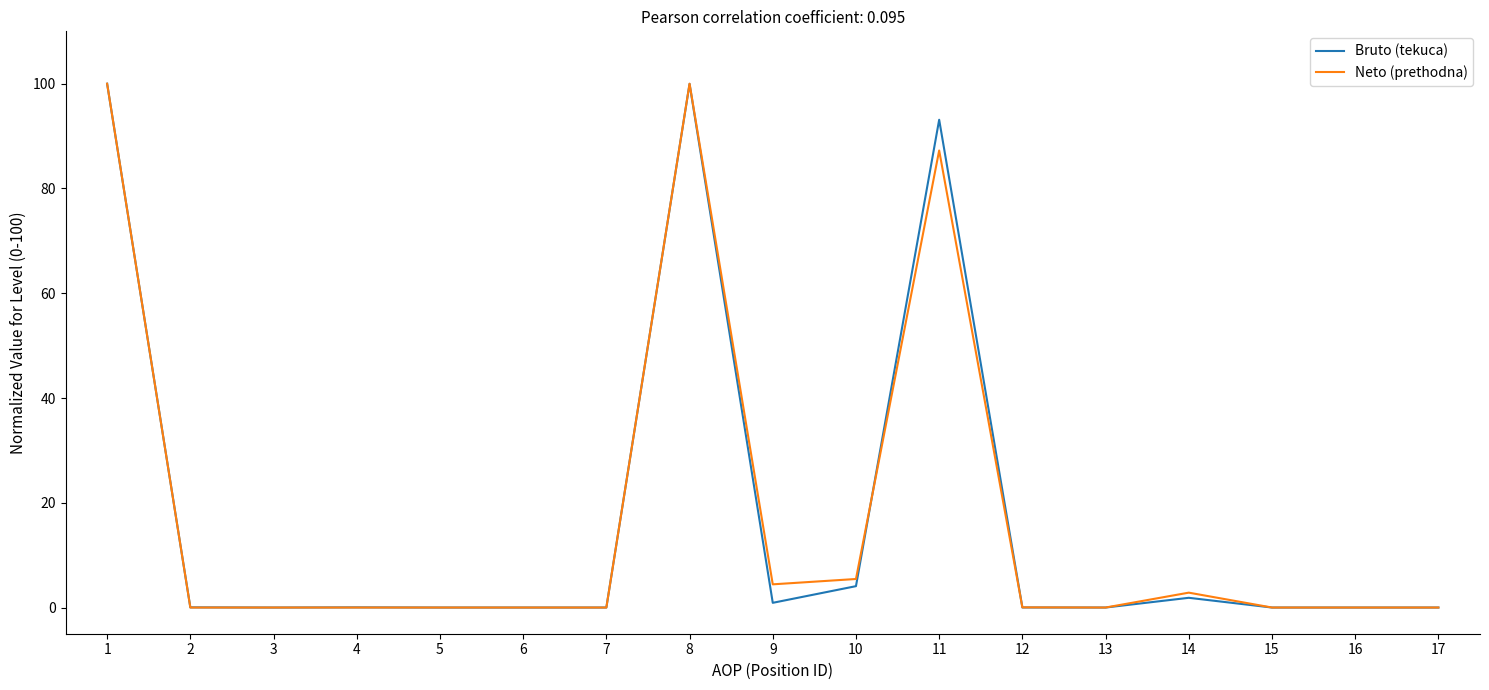

The value of Bruto (tekuca) at 2 is 0.0. True or false?

True